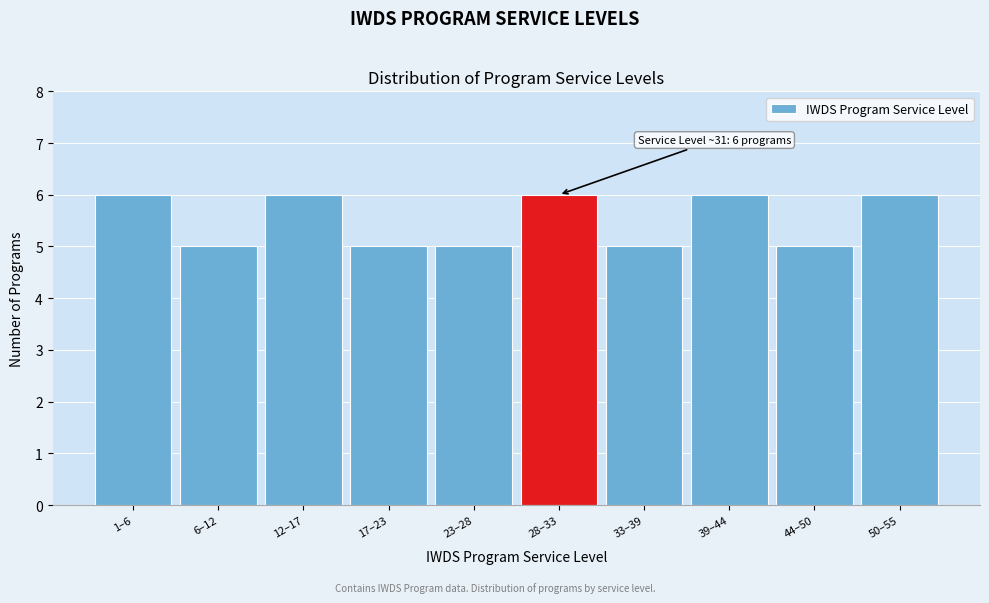

Reading left to right, what are all the values shown in this chart?

1–6=6	6–12=5	12–17=6	17–23=5	23–28=5	28–33=6	33–39=5	39–44=6	44–50=5	50–55=6